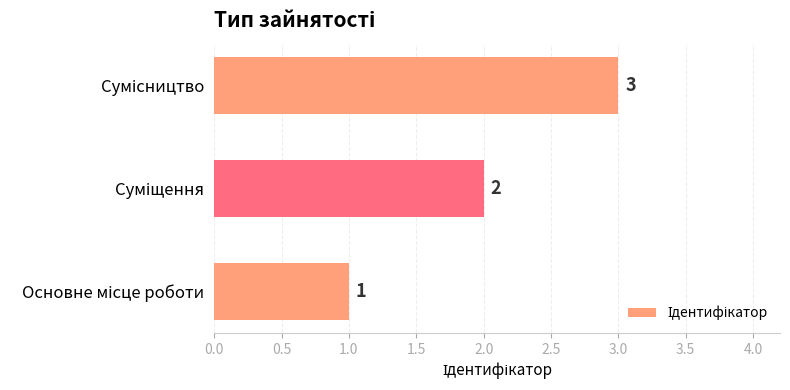

Count the values in the range 1 to 3.

3